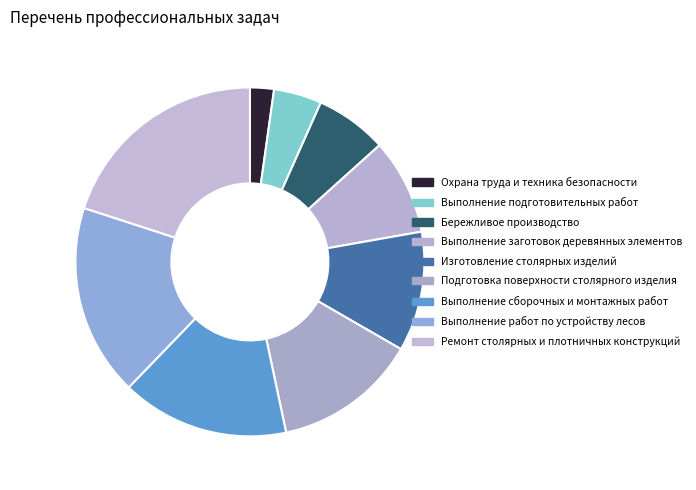

Which has a higher value, Выполнение работ по устройству лесов or Ремонт столярных и плотничных конструкций?

Ремонт столярных и плотничных конструкций